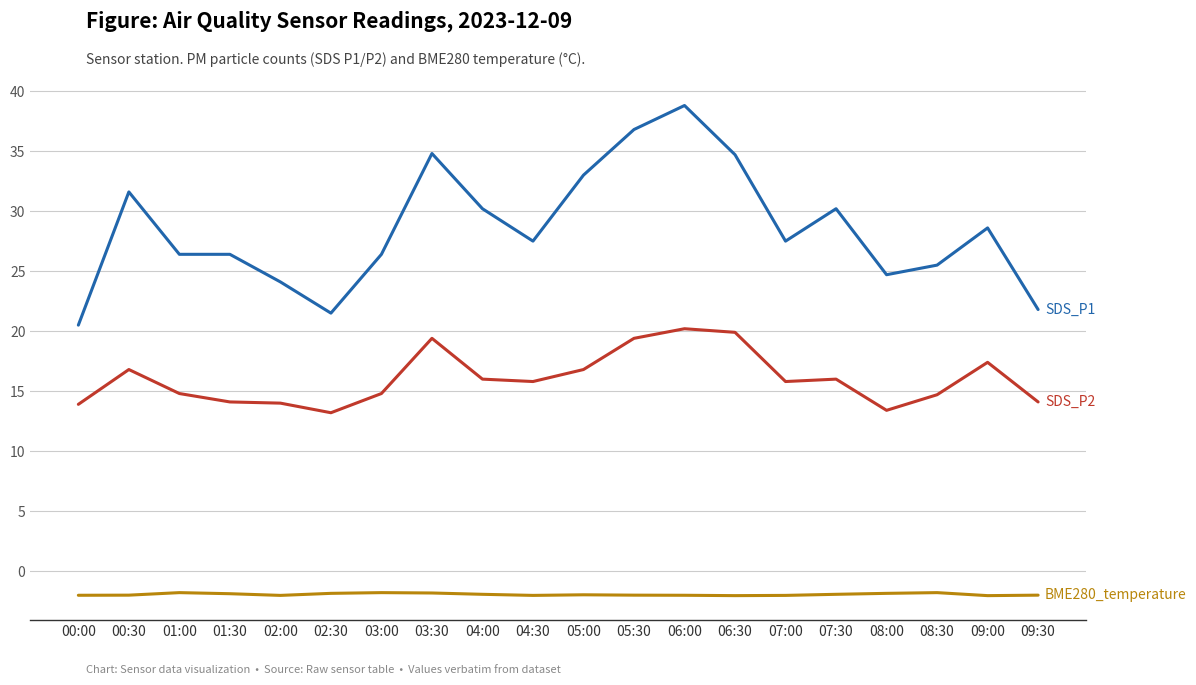

What is the total value across all series at 08:30?

38.4